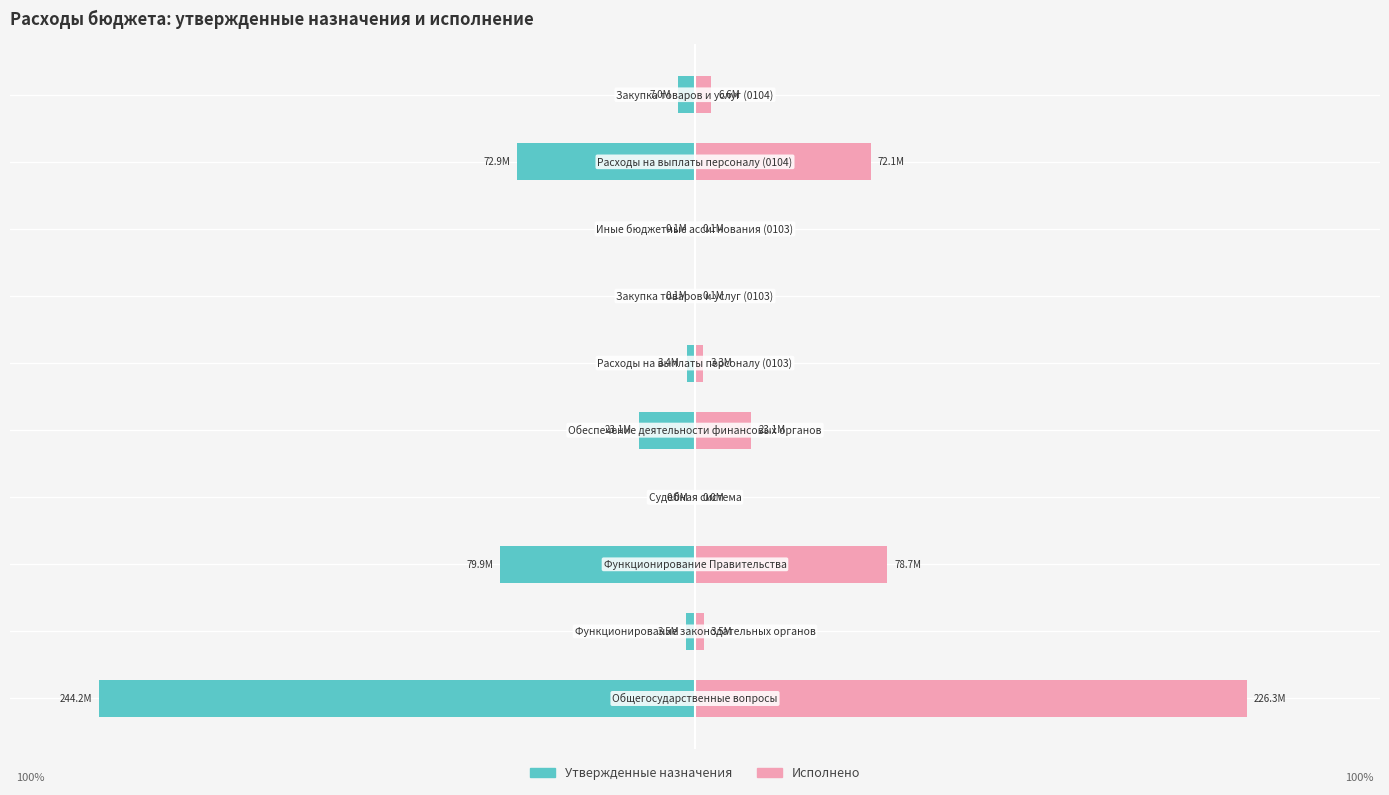

Rank the series at 5 from lowest to highest value.

Утвержденные назначения, Исполнено